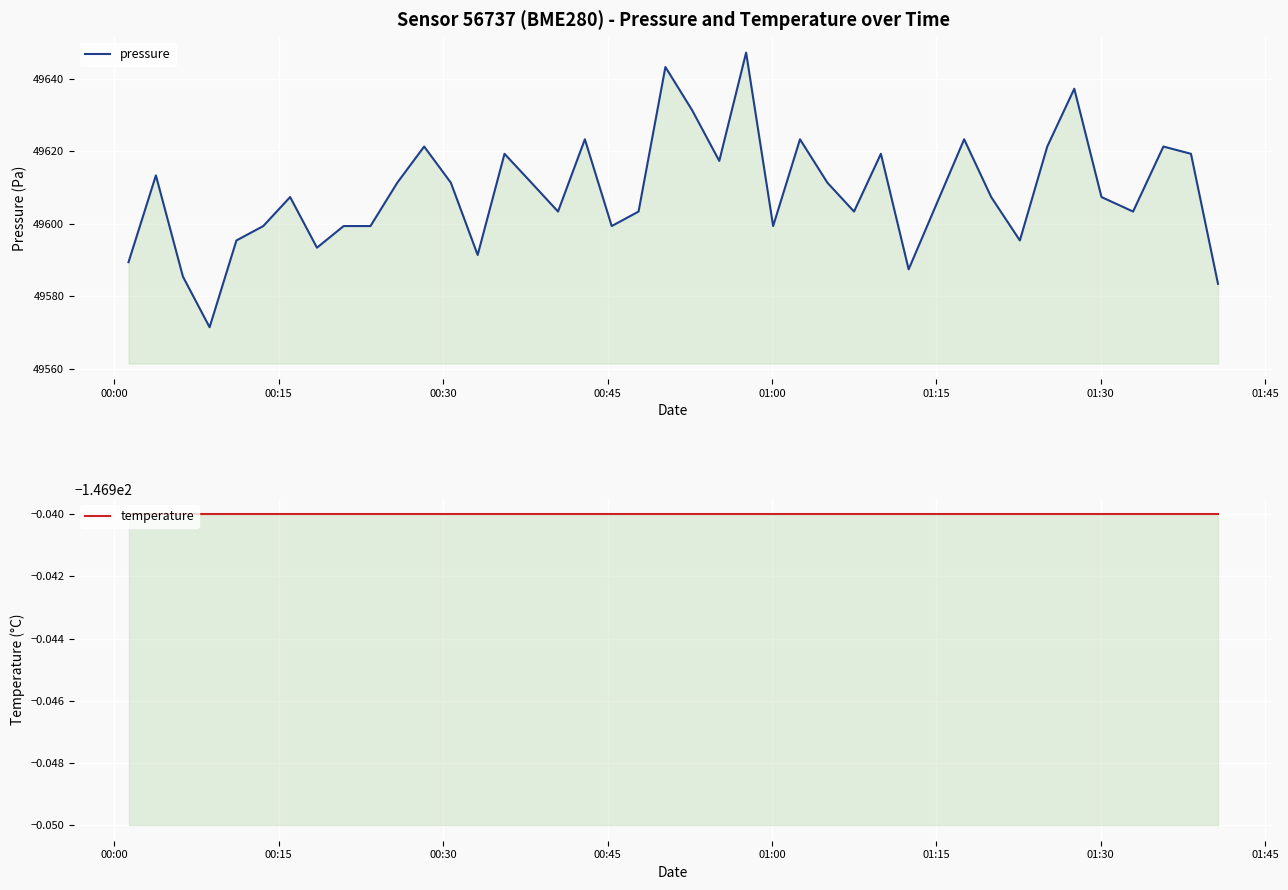

True or false: pressure has a value of 15439.3 at 37.

False